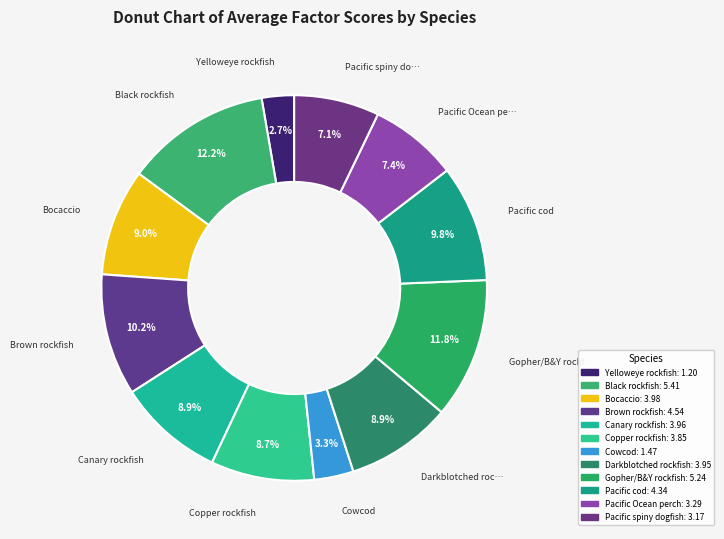

True or false: Bocaccio accounts for 14% of the total.

False